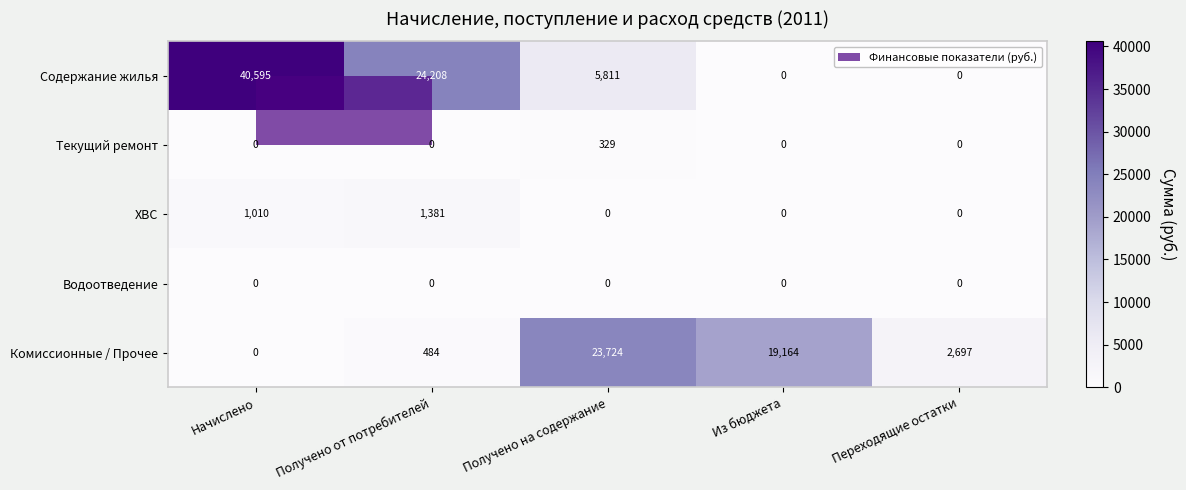

Count the number of data series in this chart.

5